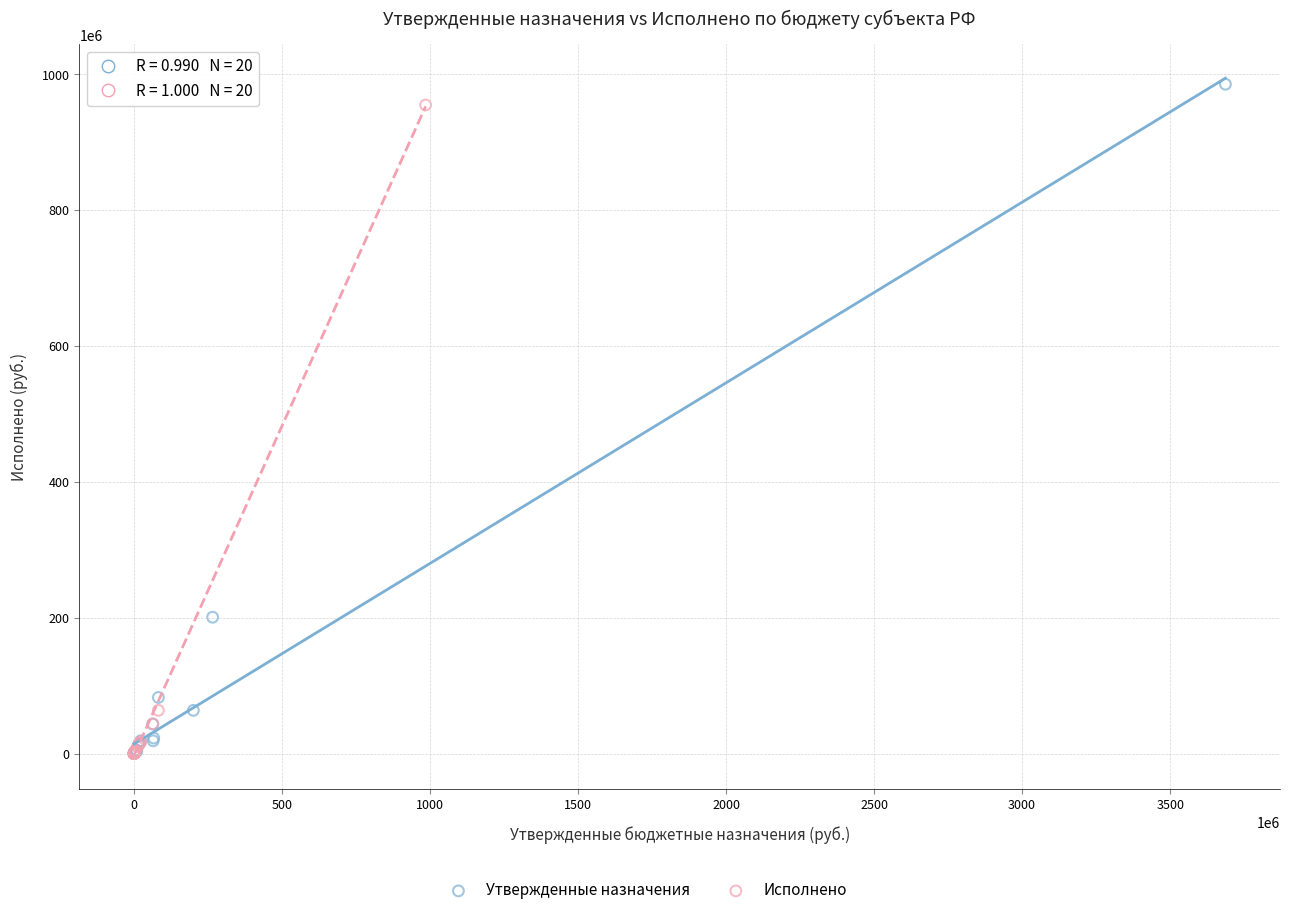

Which series has the widest spread of Y values?

Утвержденные назначения